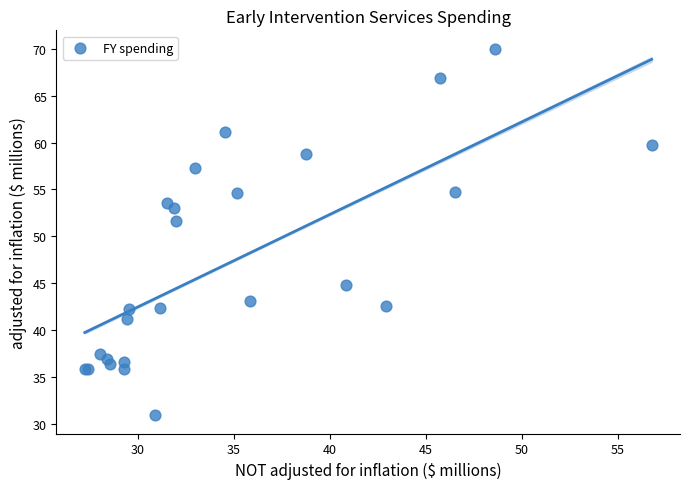

What Y value in the scatter plot is closest to 50?

51.6